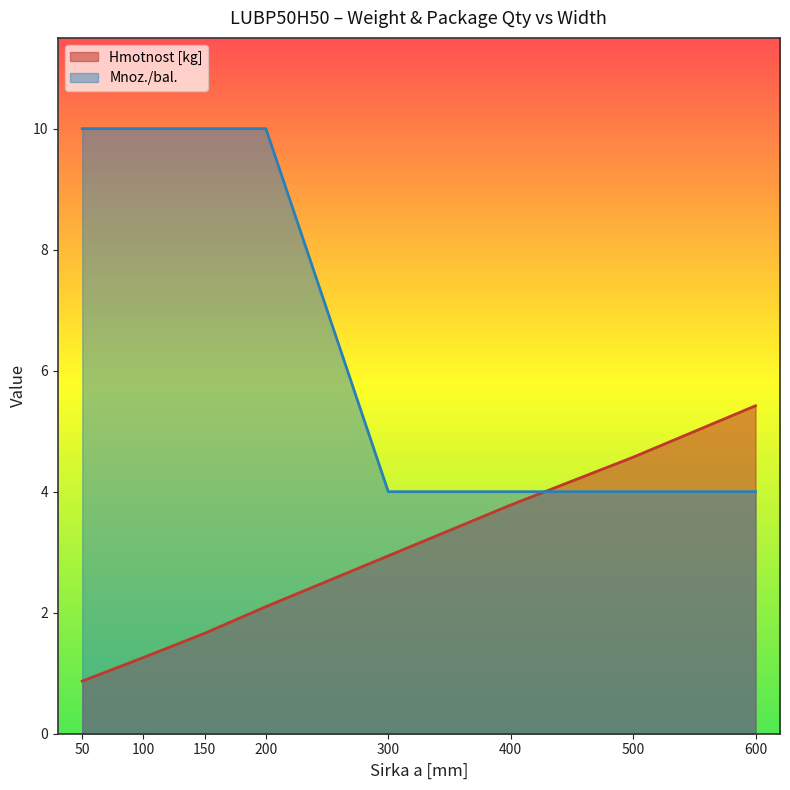

What is the sum of all Mnoz./bal. values?

56.0